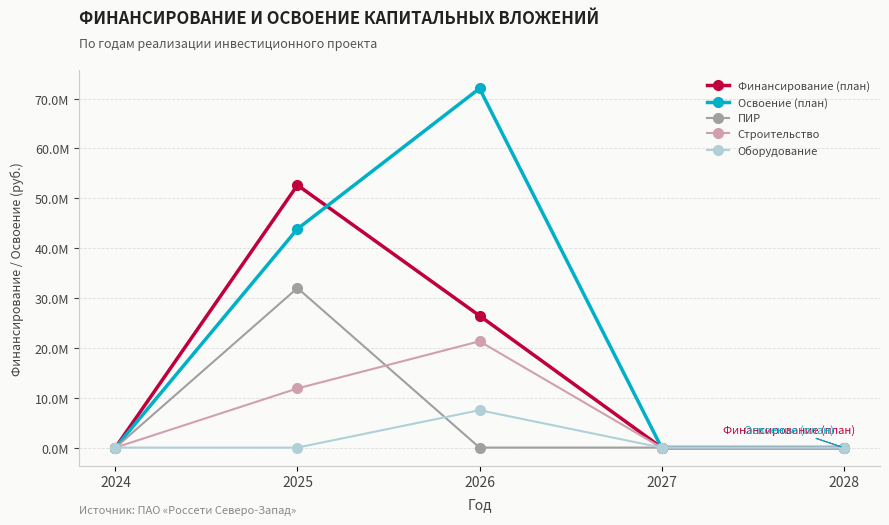

Which series has the largest total across all categories?

Освоение (план)